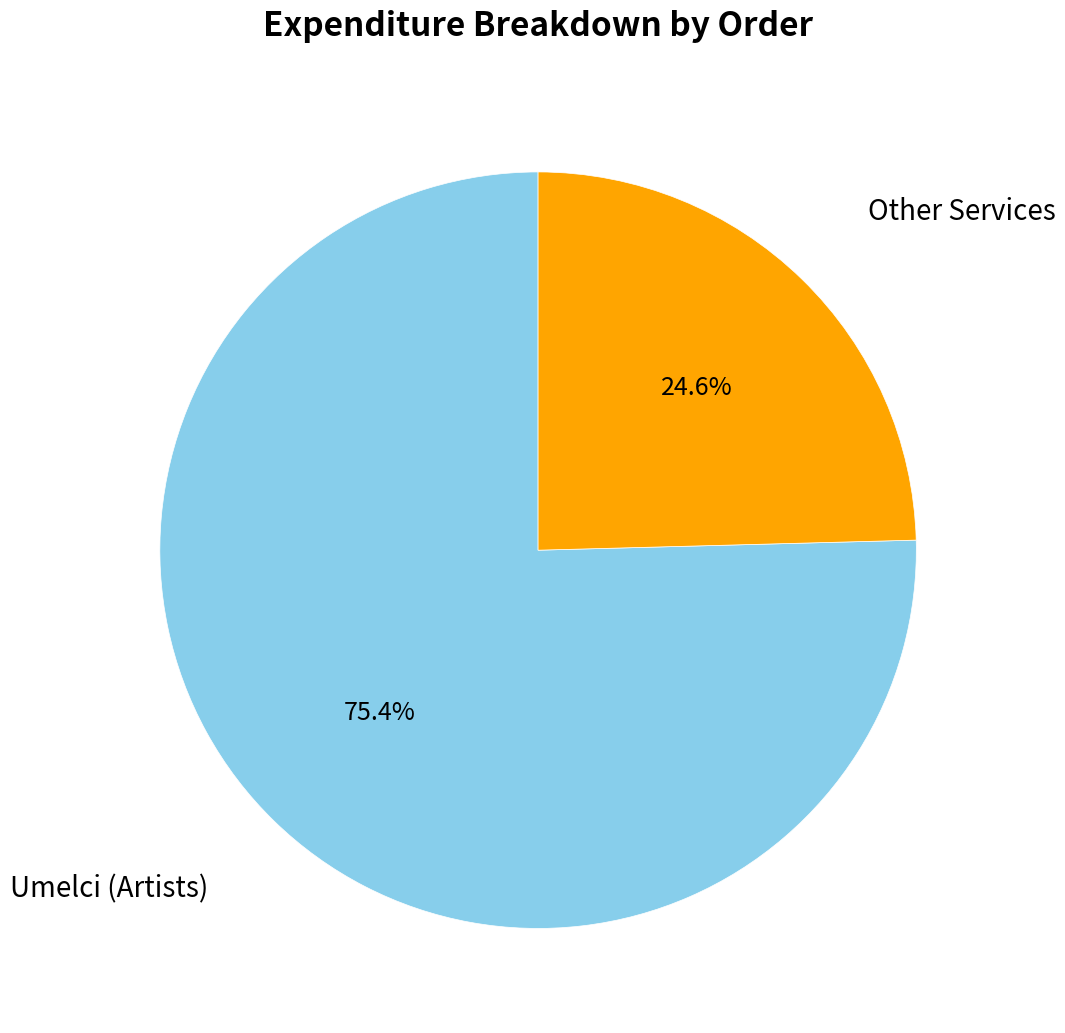

Is there any slice that represents more than half of the pie?

Yes